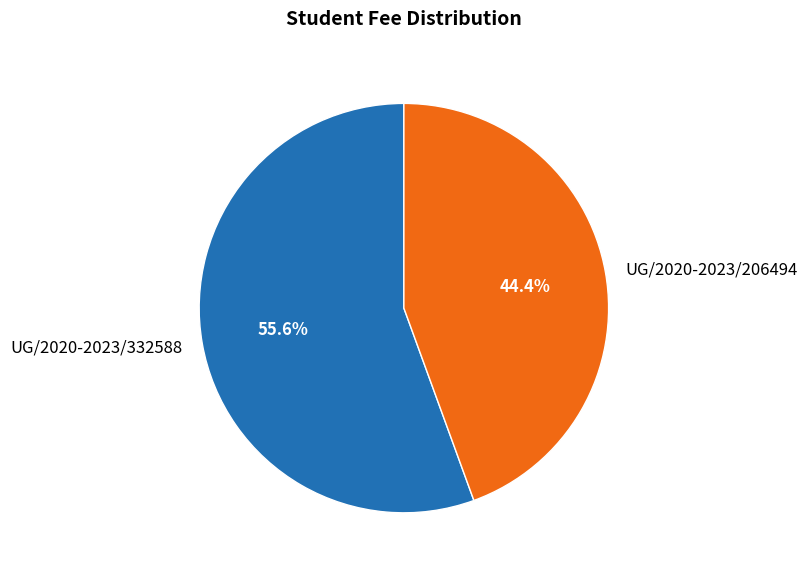

To the nearest percent, what is the difference between the largest and smallest slice percentages?

11%